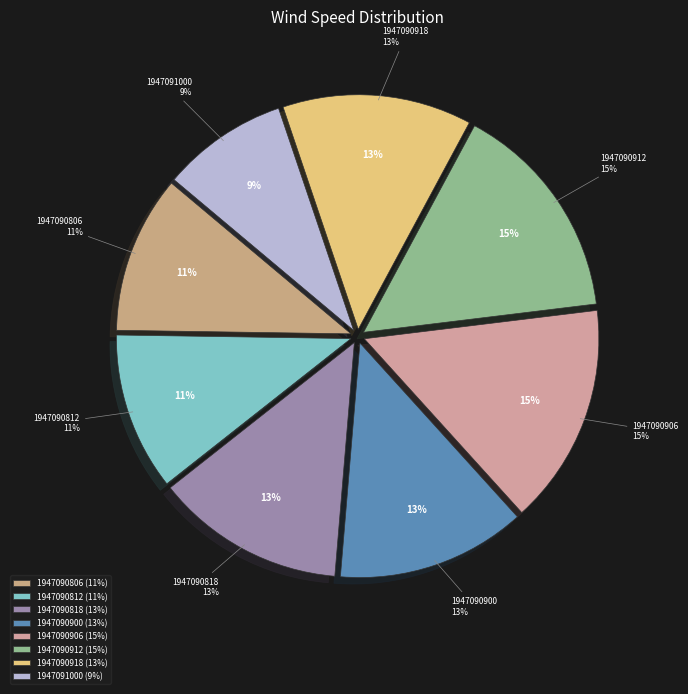

The 1947091000 slice represents 1% of the pie. True or false?

False